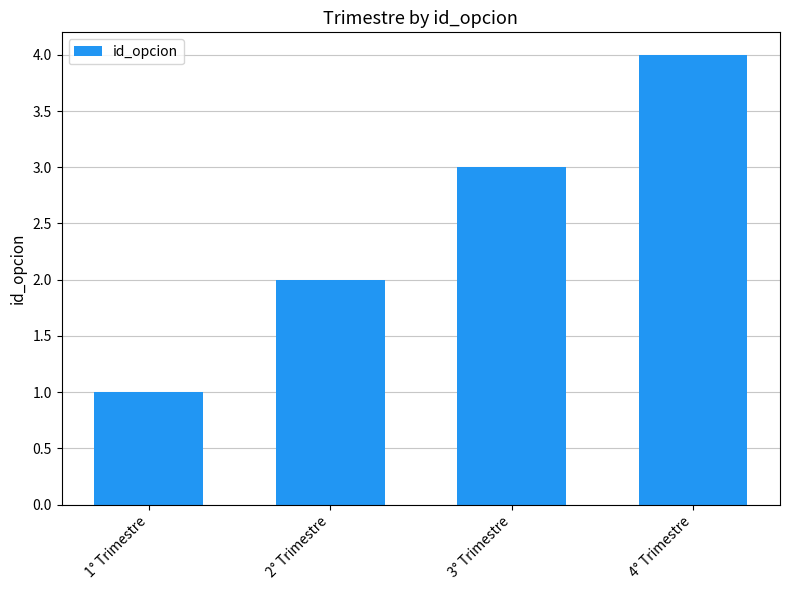

What is the minimum value shown in the chart?

1